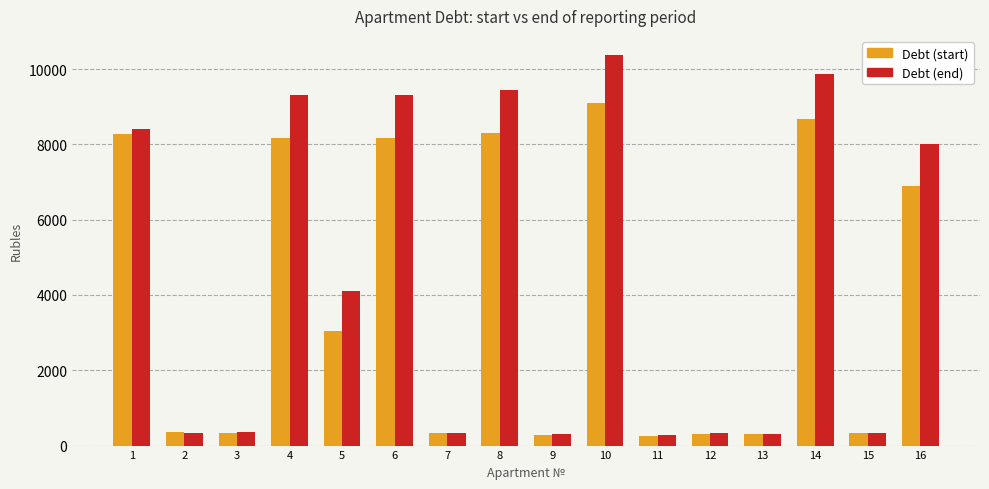

At which category is the sum across all series the highest?

10